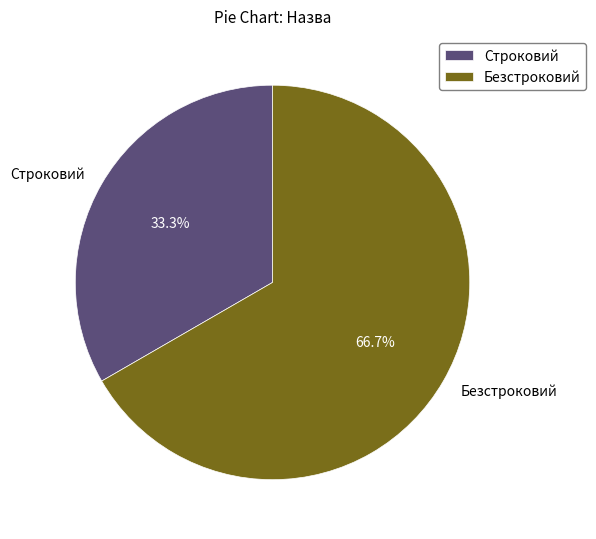

Which category has the smallest portion of the pie?

Строковий